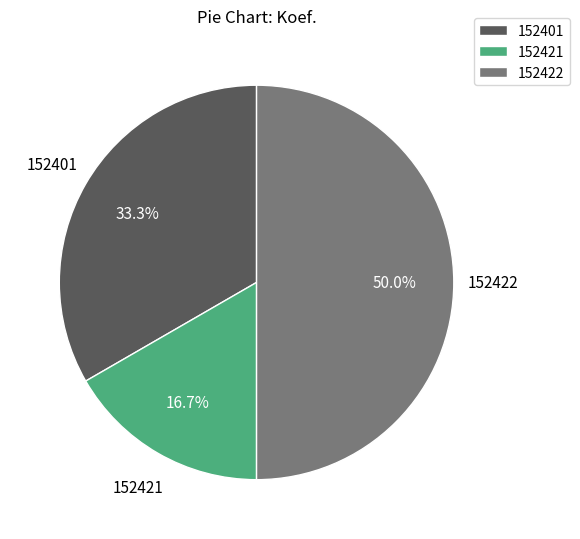

Rank the categories by value from highest to lowest.

152422, 152401, 152421